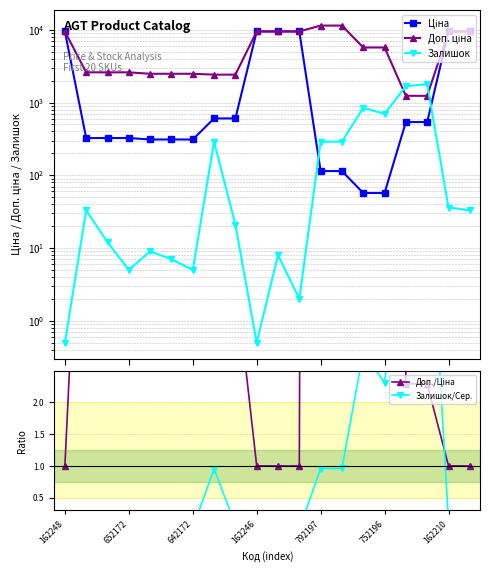

Which category has the highest value in the Ціна series?

162248